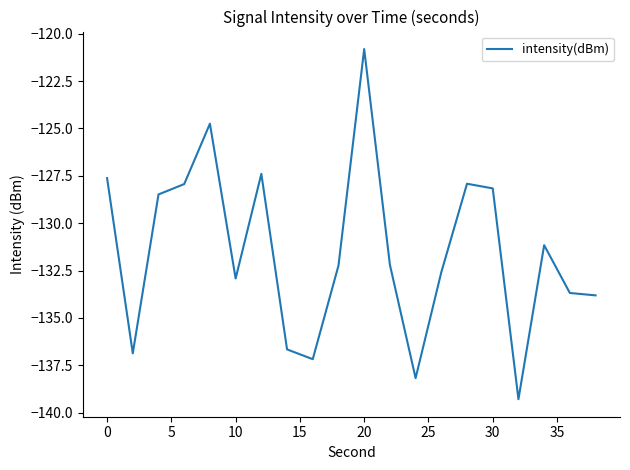

What is the maximum value shown in the chart?

-120.8